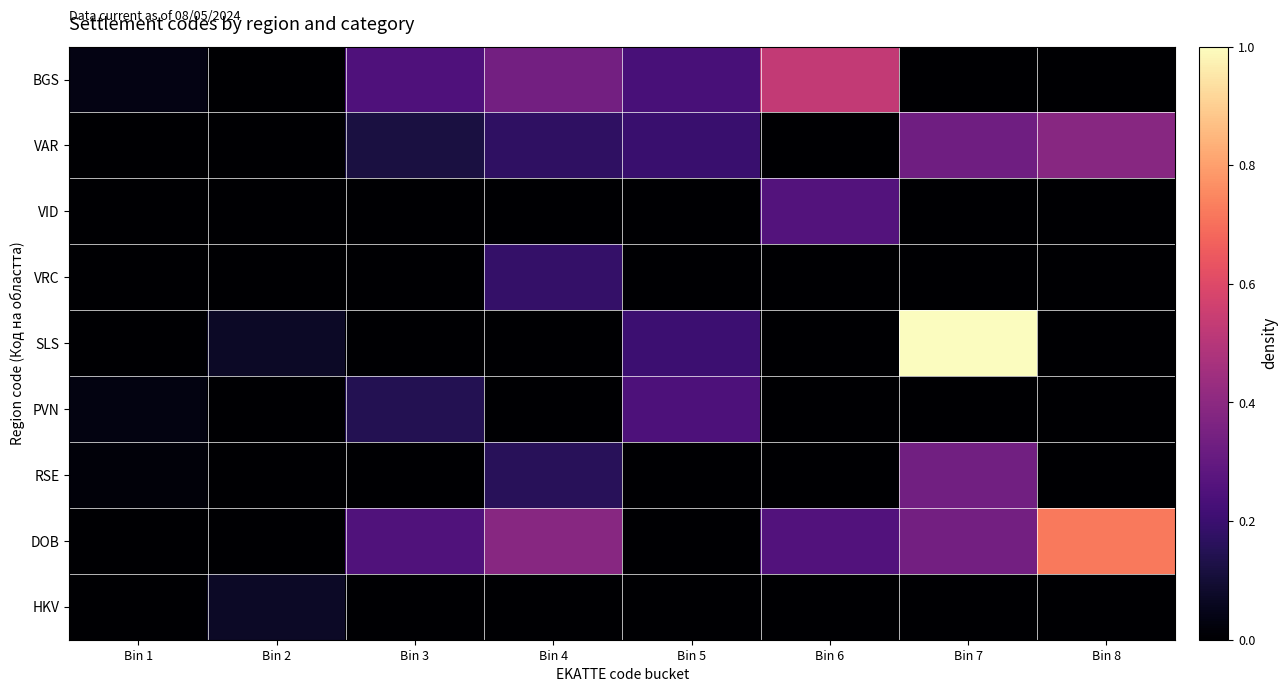

Reading left to right, transcribe all the data shown in this chart.

BGS: Bin 1=0.0	Bin 2=0.0	Bin 3=0.2	Bin 4=0.3	Bin 5=0.2	Bin 6=0.5	Bin 7=0.0	Bin 8=0.0
VAR: Bin 1=0.0	Bin 2=0.0	Bin 3=0.1	Bin 4=0.2	Bin 5=0.2	Bin 6=0.0	Bin 7=0.3	Bin 8=0.4
VID: Bin 1=0.0	Bin 2=0.0	Bin 3=0.0	Bin 4=0.0	Bin 5=0.0	Bin 6=0.3	Bin 7=0.0	Bin 8=0.0
VRC: Bin 1=0.0	Bin 2=0.0	Bin 3=0.0	Bin 4=0.2	Bin 5=0.0	Bin 6=0.0	Bin 7=0.0	Bin 8=0.0
SLS: Bin 1=0.0	Bin 2=0.1	Bin 3=0.0	Bin 4=0.0	Bin 5=0.2	Bin 6=0.0	Bin 7=1.0	Bin 8=0.0
PVN: Bin 1=0.0	Bin 2=0.0	Bin 3=0.1	Bin 4=0.0	Bin 5=0.2	Bin 6=0.0	Bin 7=0.0	Bin 8=0.0
RSE: Bin 1=0.0	Bin 2=0.0	Bin 3=0.0	Bin 4=0.2	Bin 5=0.0	Bin 6=0.0	Bin 7=0.3	Bin 8=0.0
DOB: Bin 1=0.0	Bin 2=0.0	Bin 3=0.3	Bin 4=0.4	Bin 5=0.0	Bin 6=0.3	Bin 7=0.3	Bin 8=0.7
HKV: Bin 1=0.0	Bin 2=0.1	Bin 3=0.0	Bin 4=0.0	Bin 5=0.0	Bin 6=0.0	Bin 7=0.0	Bin 8=0.0